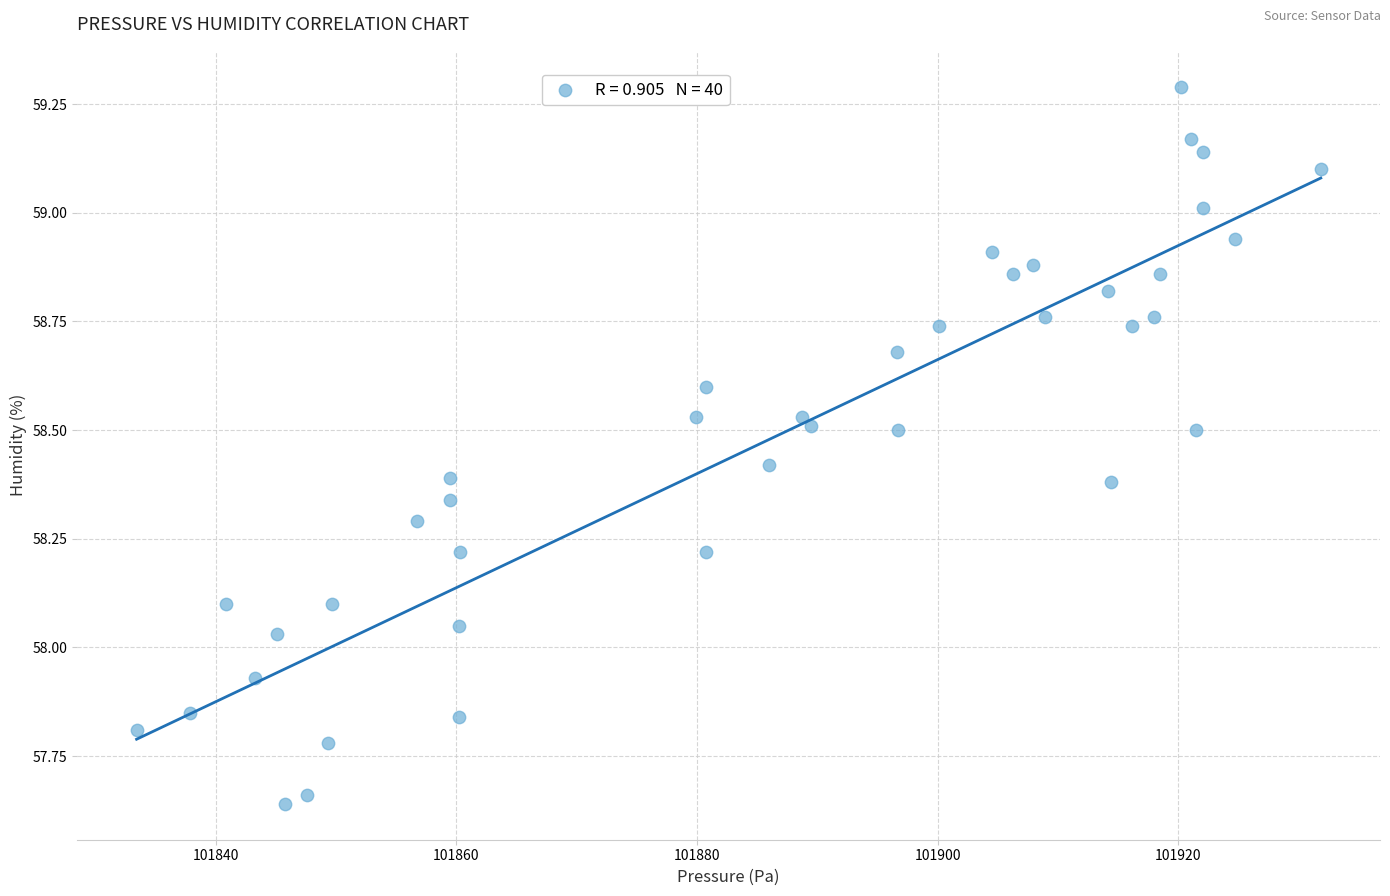

What is the range of X values (max minus min)?

98.4